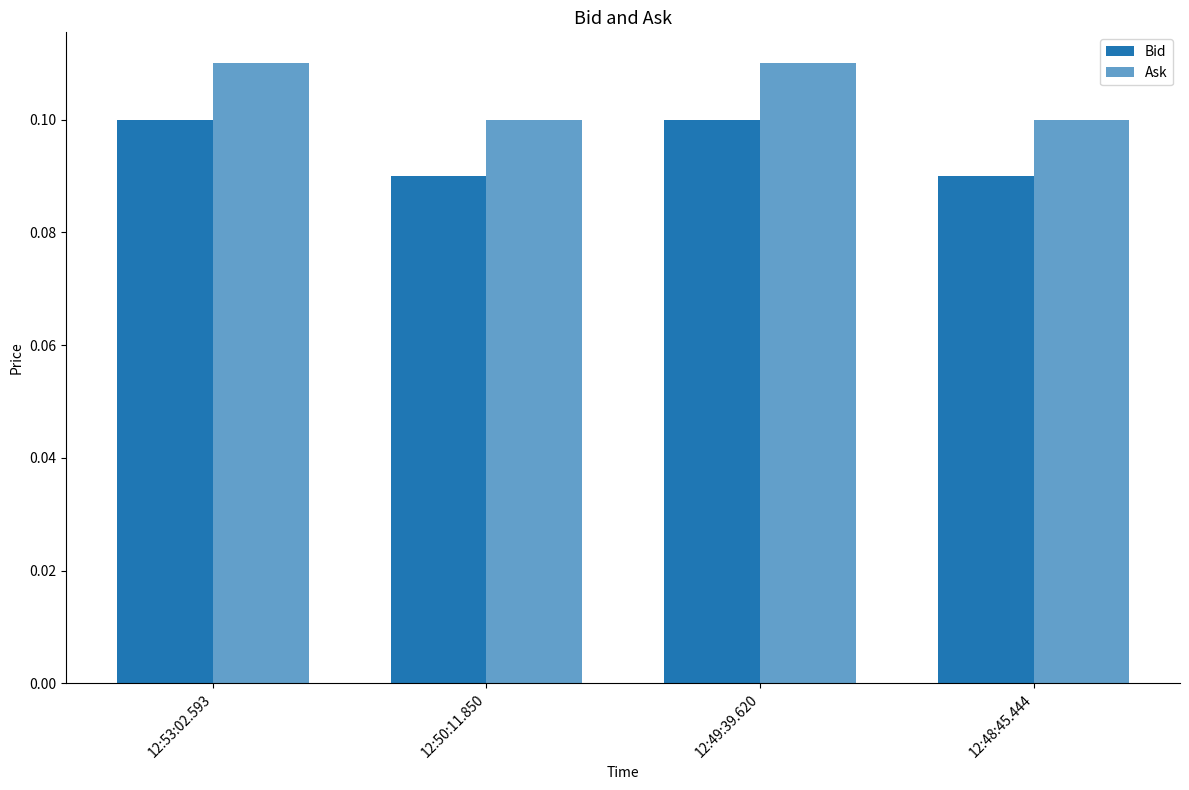

What is the label of the 4th bar from the left?

12:48:45.444